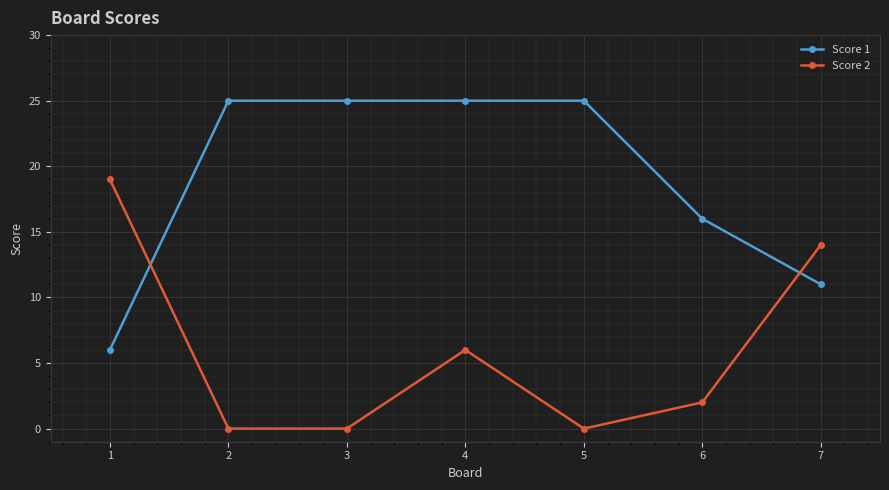

How many times do Score 2 and Score 1 cross each other?

2